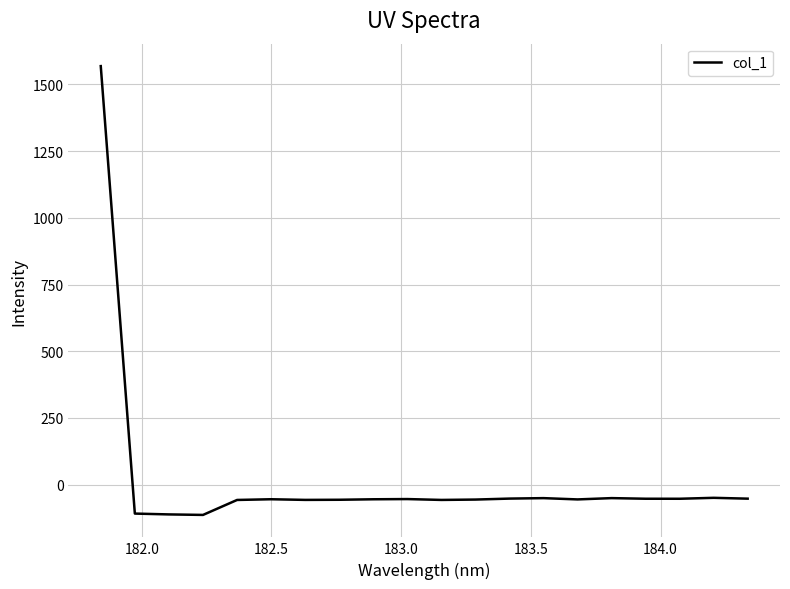

What is the smallest value displayed?

-113.8